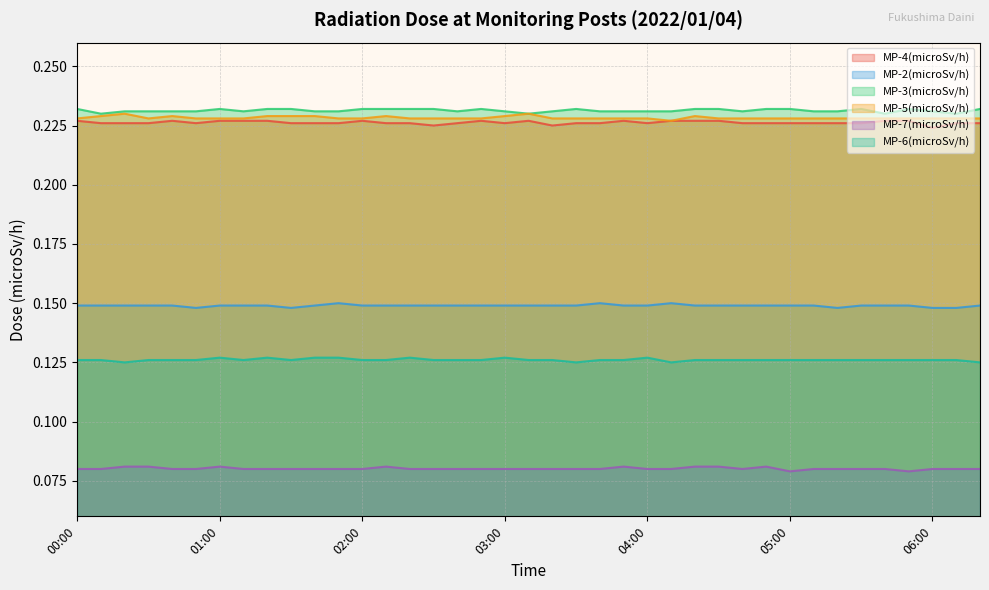

Reading right to left, list all the values displayed in this chart.

MP-4(microSv/h): 0.2	0.2	0.2	0.2	0.2	0.2	0.2	0.2	0.2	0.2	0.2	0.2	0.2	0.2	0.2	0.2	0.2	0.2	0.2	0.2	0.2	0.2	0.2	0.2	0.2	0.2	0.2	0.2	0.2	0.2	0.2	0.2	0.2	0.2	0.2	0.2	0.2	0.2	0.2
MP-2(microSv/h): 0.1	0.1	0.1	0.1	0.1	0.1	0.1	0.1	0.1	0.1	0.1	0.1	0.1	0.1	0.1	0.1	0.1	0.1	0.1	0.1	0.1	0.1	0.1	0.1	0.1	0.1	0.1	0.1	0.1	0.1	0.1	0.1	0.1	0.1	0.1	0.1	0.1	0.1	0.1
MP-3(microSv/h): 0.2	0.2	0.2	0.2	0.2	0.2	0.2	0.2	0.2	0.2	0.2	0.2	0.2	0.2	0.2	0.2	0.2	0.2	0.2	0.2	0.2	0.2	0.2	0.2	0.2	0.2	0.2	0.2	0.2	0.2	0.2	0.2	0.2	0.2	0.2	0.2	0.2	0.2	0.2
MP-5(microSv/h): 0.2	0.2	0.2	0.2	0.2	0.2	0.2	0.2	0.2	0.2	0.2	0.2	0.2	0.2	0.2	0.2	0.2	0.2	0.2	0.2	0.2	0.2	0.2	0.2	0.2	0.2	0.2	0.2	0.2	0.2	0.2	0.2	0.2	0.2	0.2	0.2	0.2	0.2	0.2
MP-7(microSv/h): 0.1	0.1	0.1	0.1	0.1	0.1	0.1	0.1	0.1	0.1	0.1	0.1	0.1	0.1	0.1	0.1	0.1	0.1	0.1	0.1	0.1	0.1	0.1	0.1	0.1	0.1	0.1	0.1	0.1	0.1	0.1	0.1	0.1	0.1	0.1	0.1	0.1	0.1	0.1
MP-6(microSv/h): 0.1	0.1	0.1	0.1	0.1	0.1	0.1	0.1	0.1	0.1	0.1	0.1	0.1	0.1	0.1	0.1	0.1	0.1	0.1	0.1	0.1	0.1	0.1	0.1	0.1	0.1	0.1	0.1	0.1	0.1	0.1	0.1	0.1	0.1	0.1	0.1	0.1	0.1	0.1